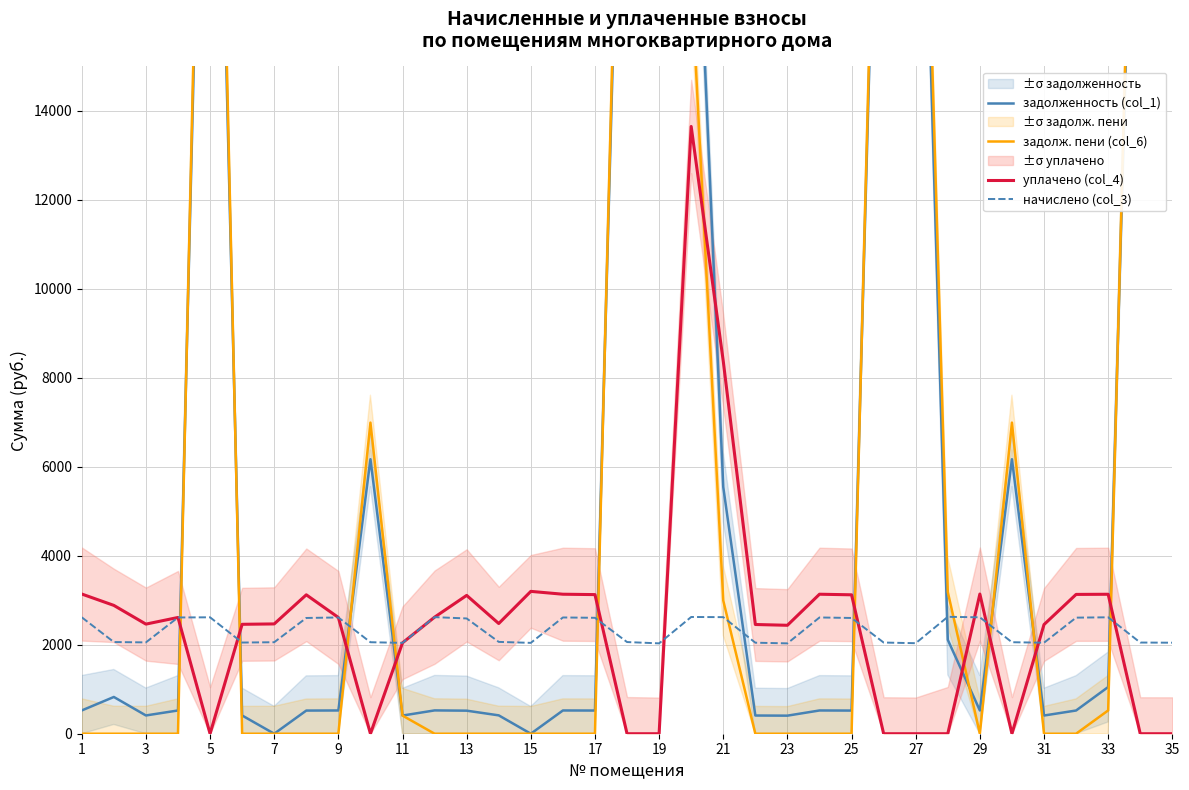

What is the highest value of the уплачено (col_4) series?

13651.0